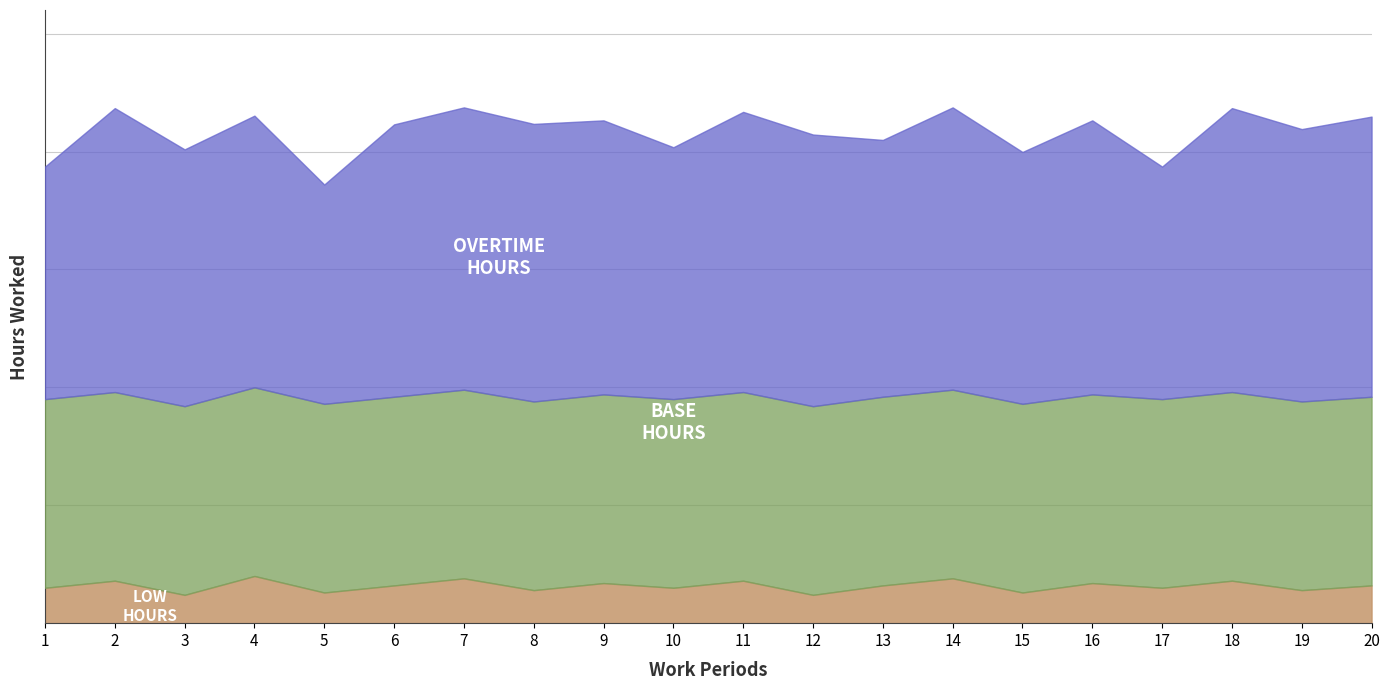

Does the chart display data point markers on the line(s)?

No